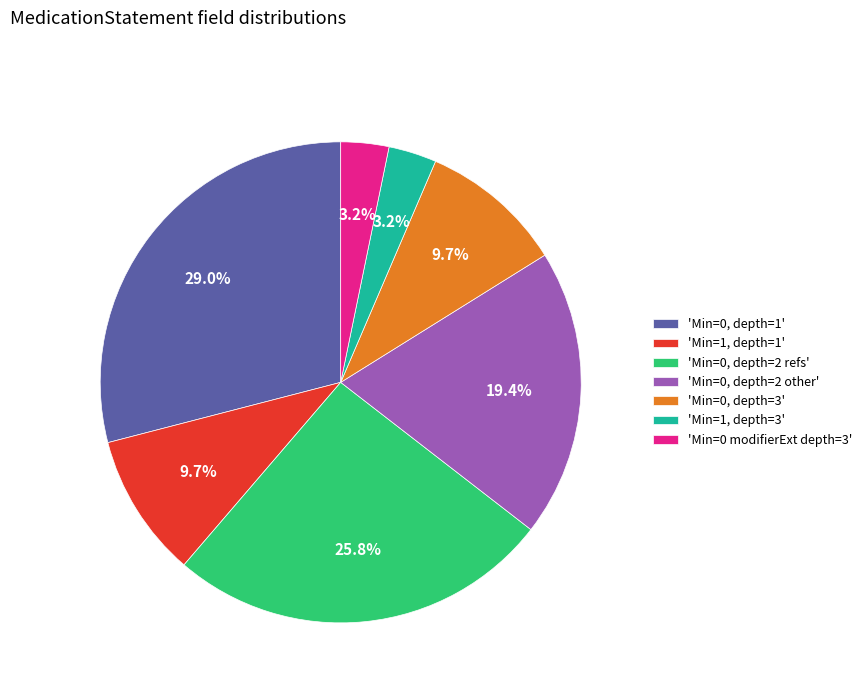

Which category has the biggest portion of the pie?

'Min=0, depth=1'